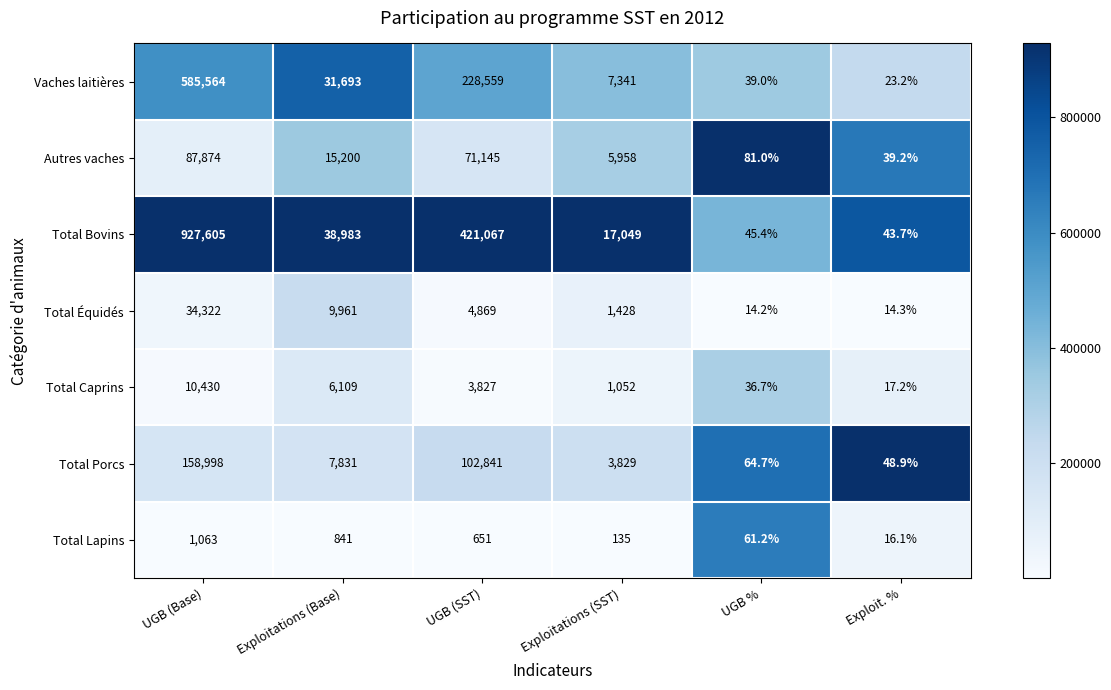

What value does the Total Bovins series have at Exploit. %?

43.7